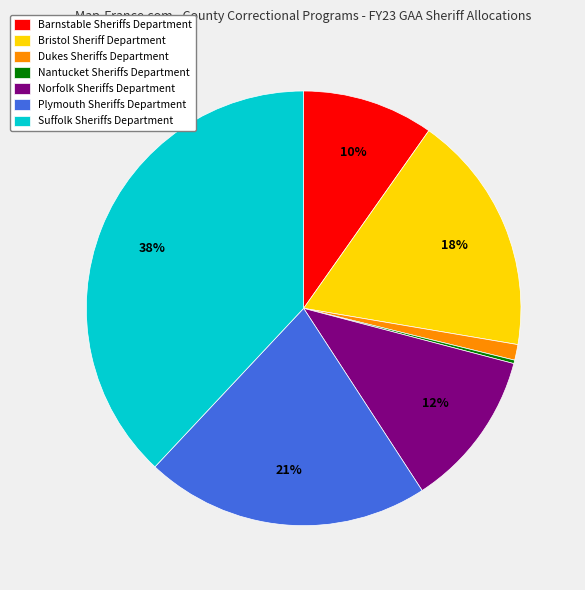

To the nearest percent, what percentage of the pie is Dukes Sheriffs Department?

1%